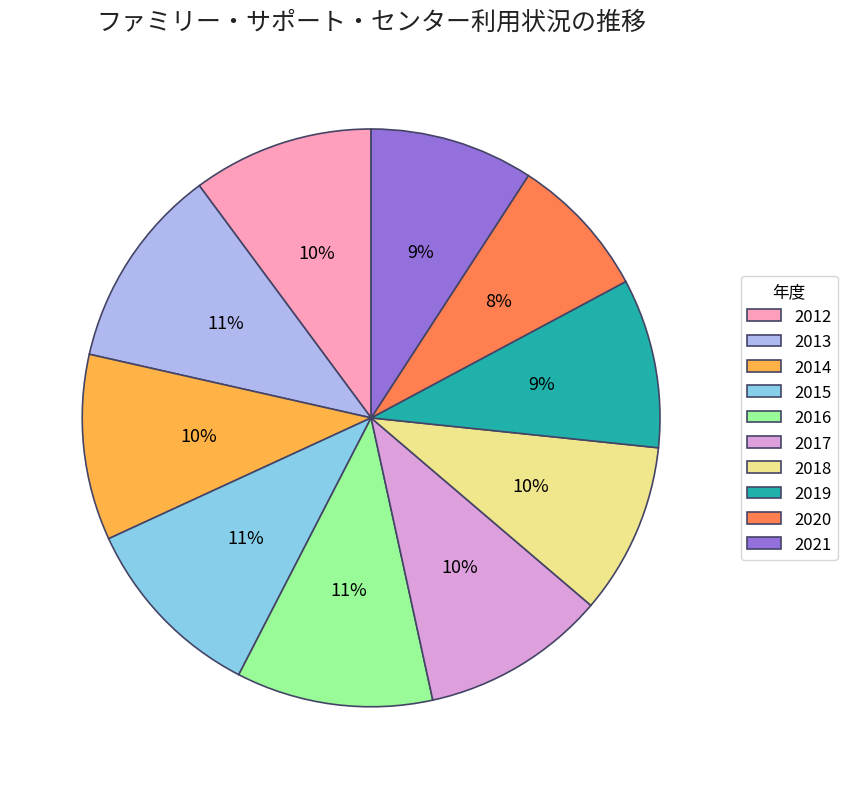

Does 2015 account for over 50% of the chart?

No